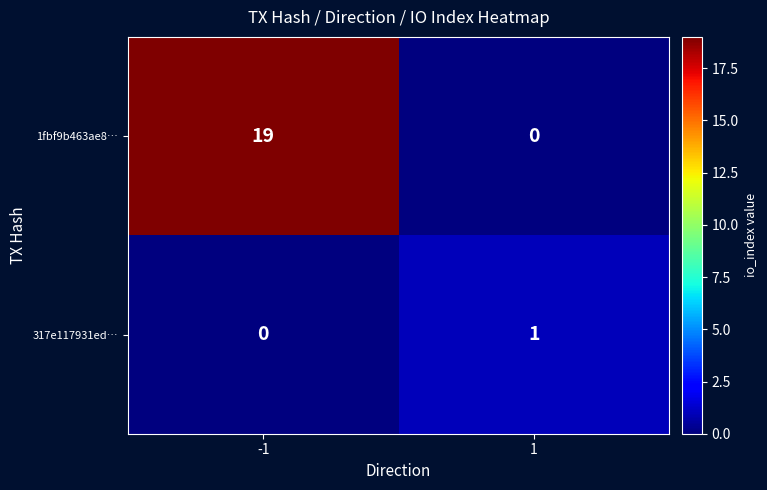

Which series has the largest range (max minus min)?

1fbf9b463ae8…